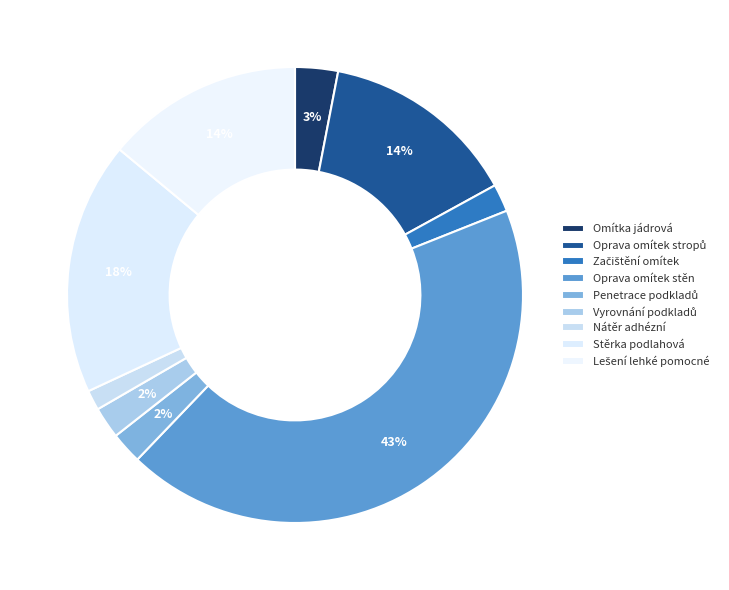

Combined, what portion of the pie is Začištění omítek and Penetrace podkladů?

4.2%